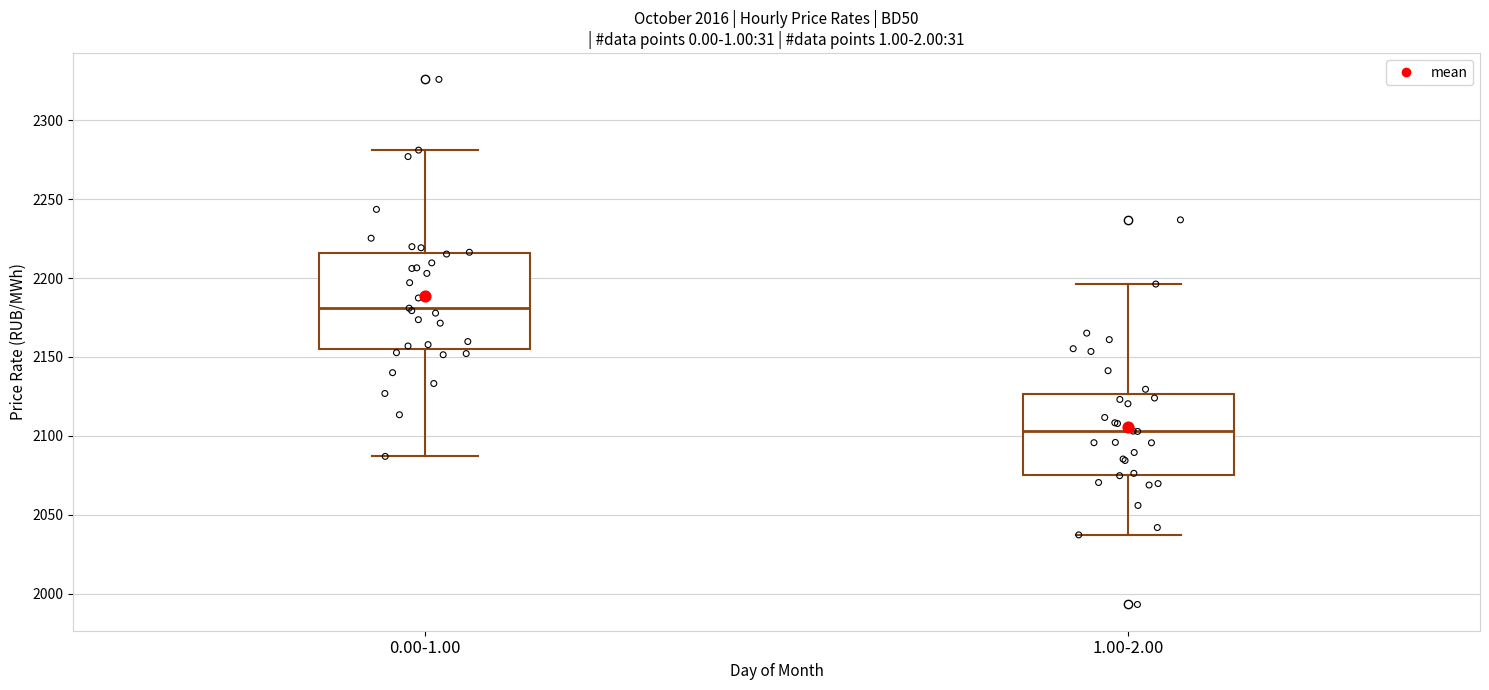

Where is the upper edge of the box for 0.00-1.00 on the y-axis? The values are not printed on the chart, so give them approximately, as read against the axis.

2215